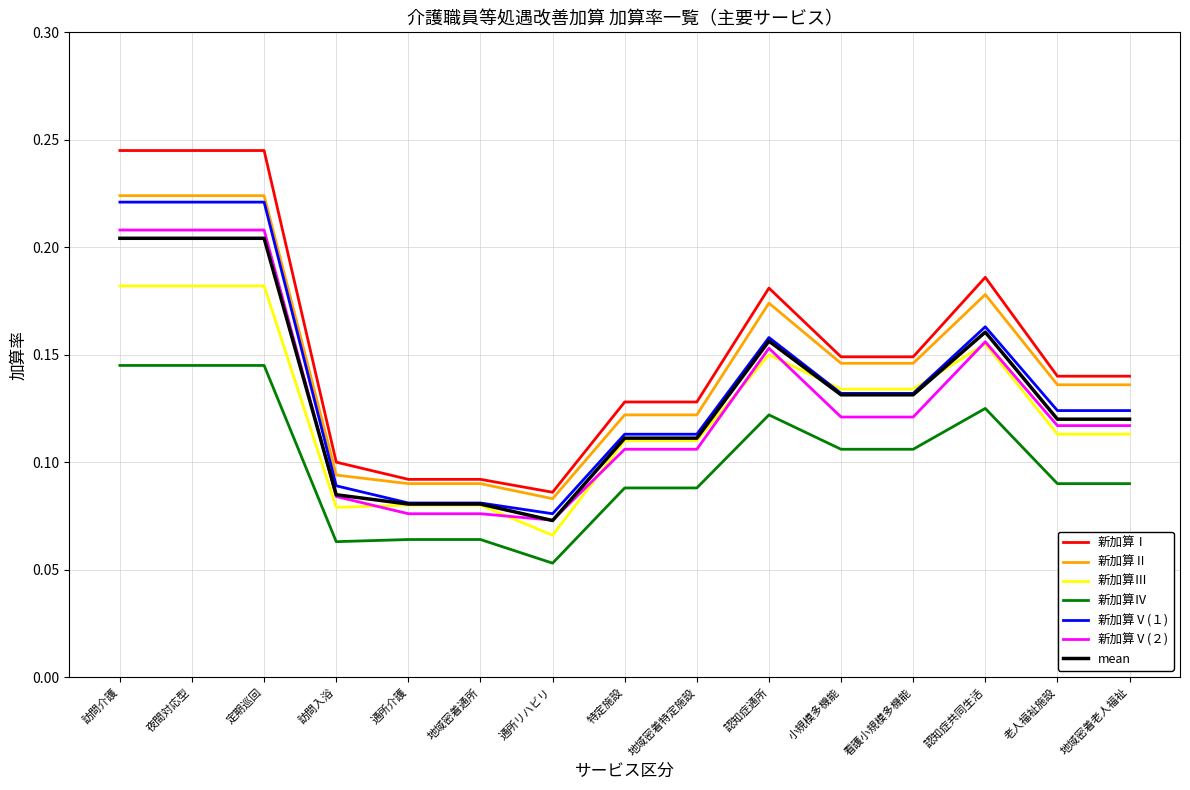

Which label corresponds to the smallest value in the chart?

通所リハビリ